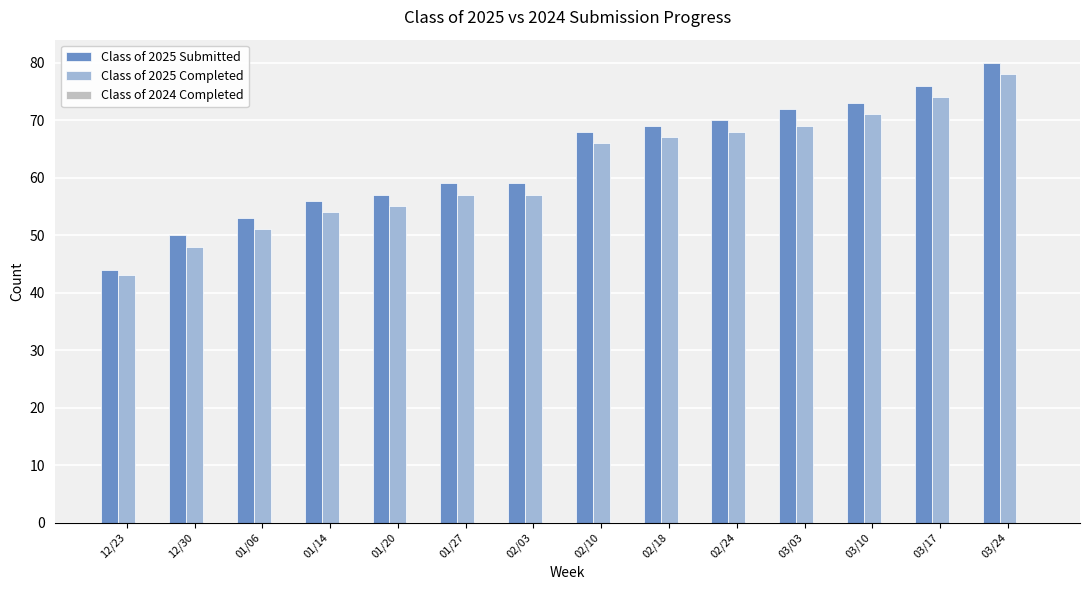

At which category is the sum across all series the highest?

03/24